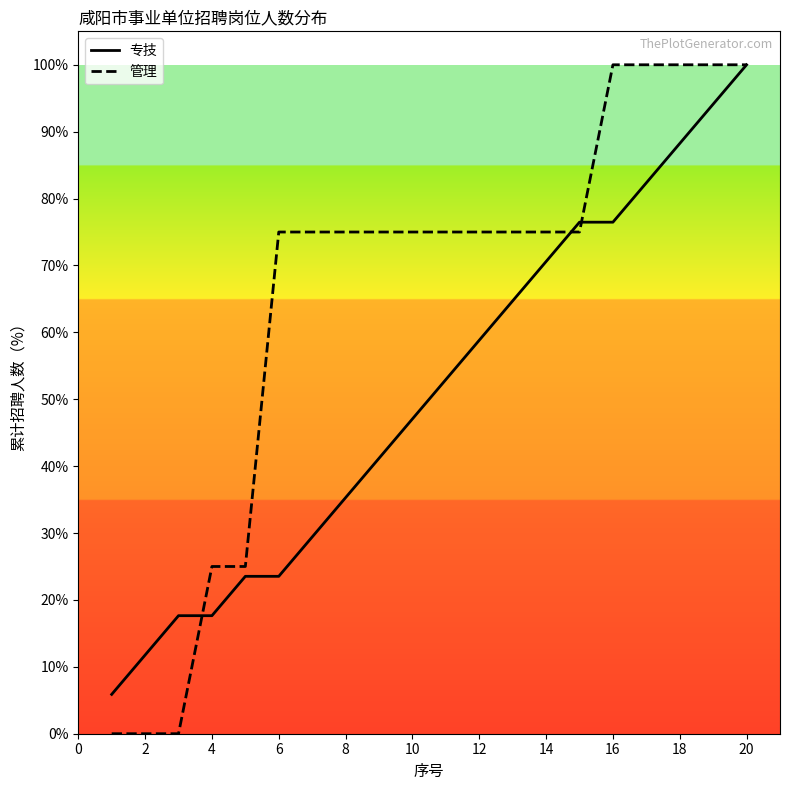

Which series has the largest total across all categories?

管理